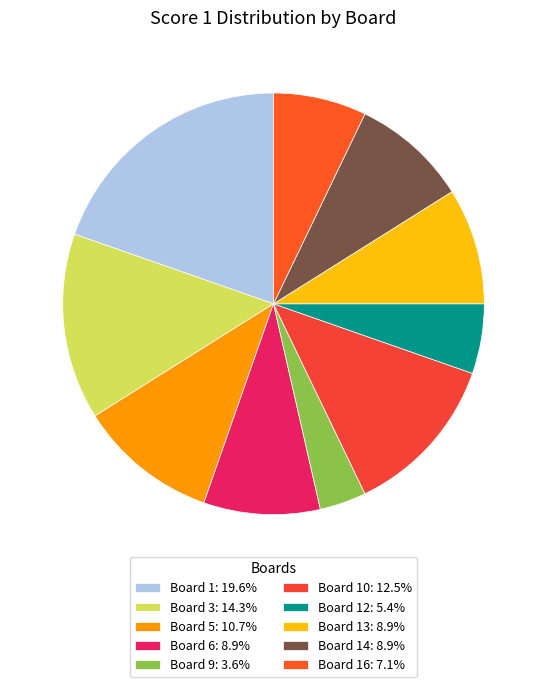

How many slices are in this pie chart?

10